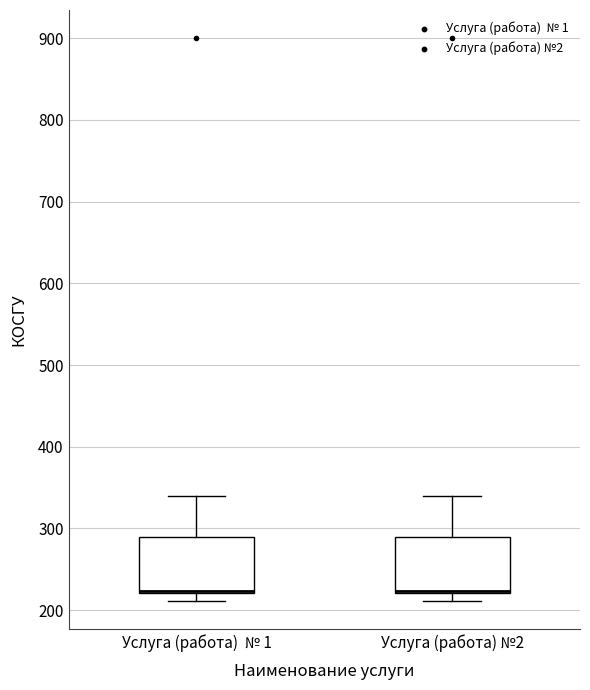

Where is the upper edge of the box for Услуга (работа) № 1 on the y-axis? The values are not printed on the chart, so give them approximately, as read against the axis.

290